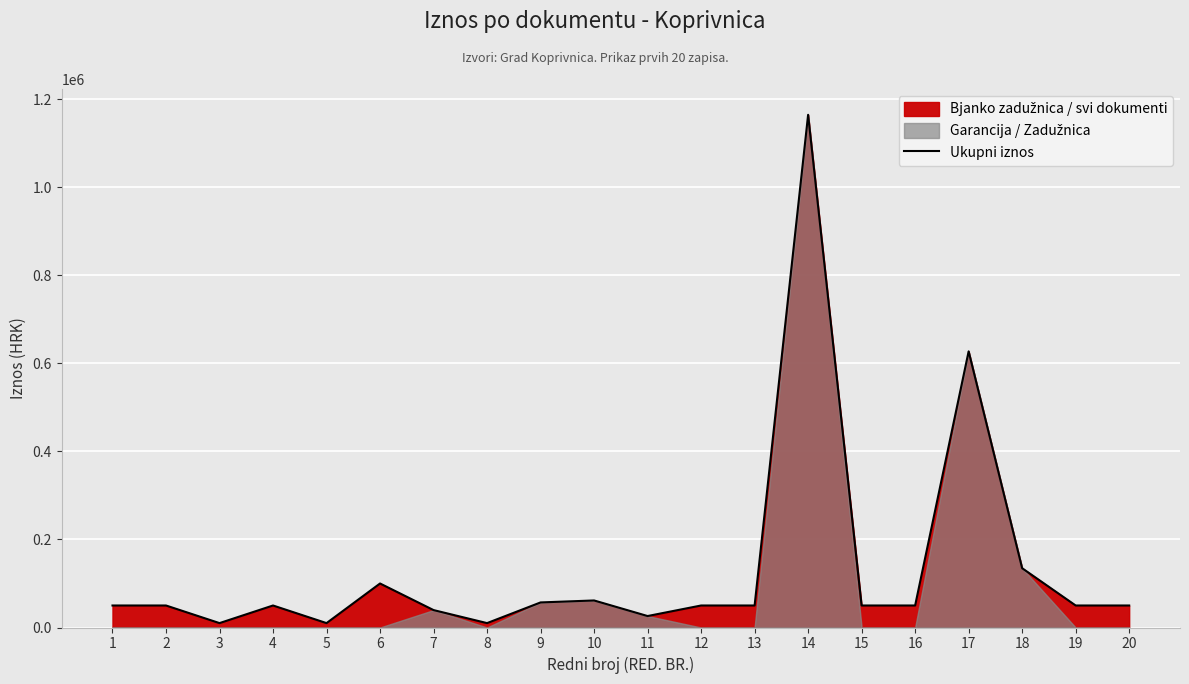

The value of Ukupni iznos at 9 is 56961.0. True or false?

True